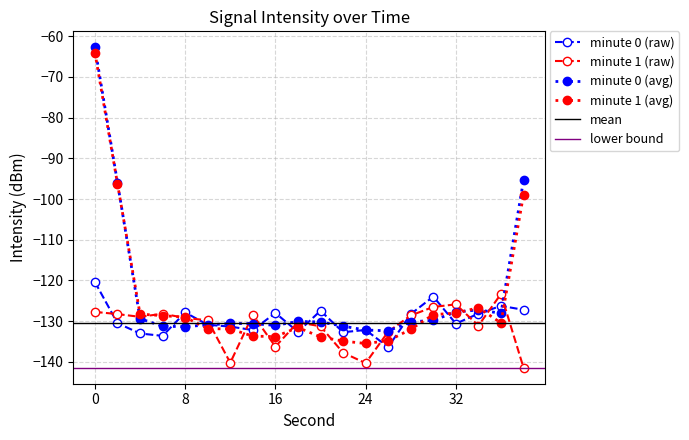

What is the highest value of the minute 1 (raw) series?

-123.3